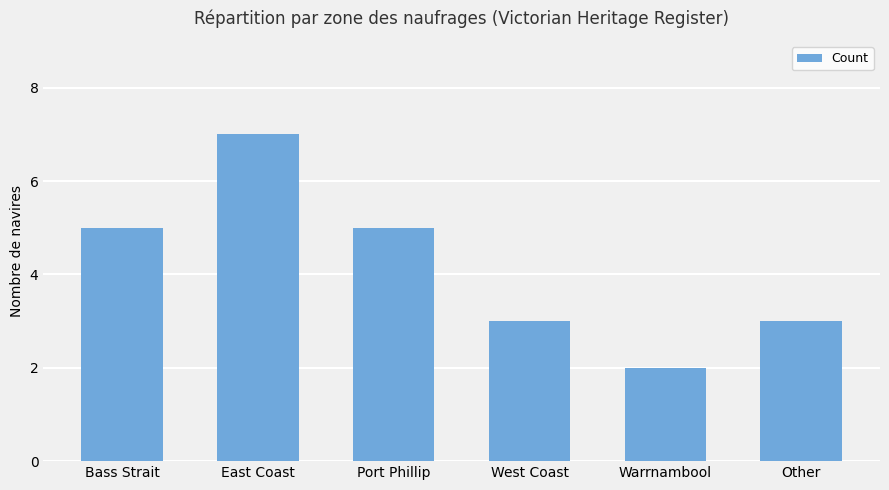

What is the ratio of the value at Warrnambool to the value at East Coast?

0.3